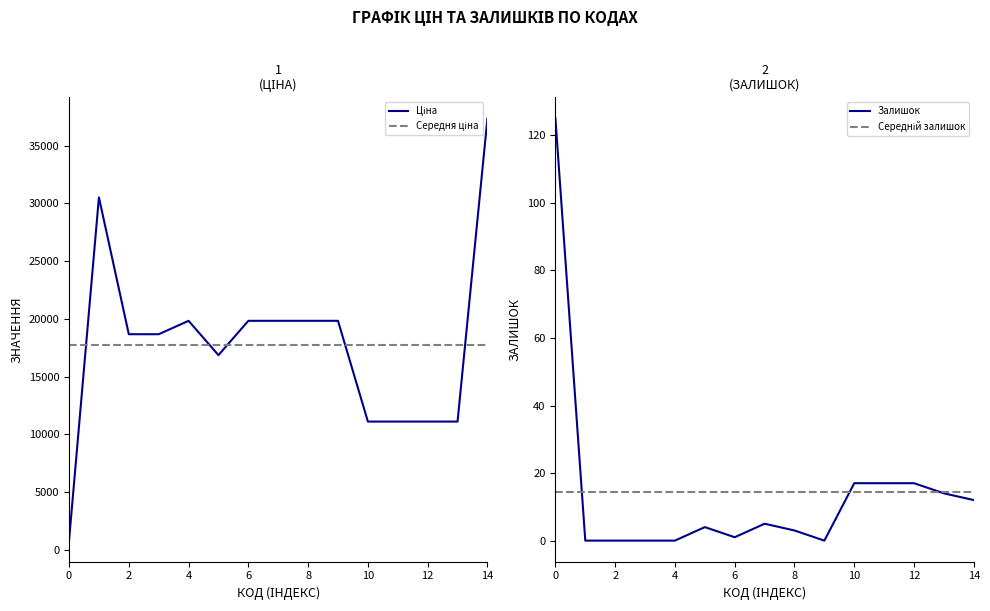

What is the maximum value for Залишок?

125